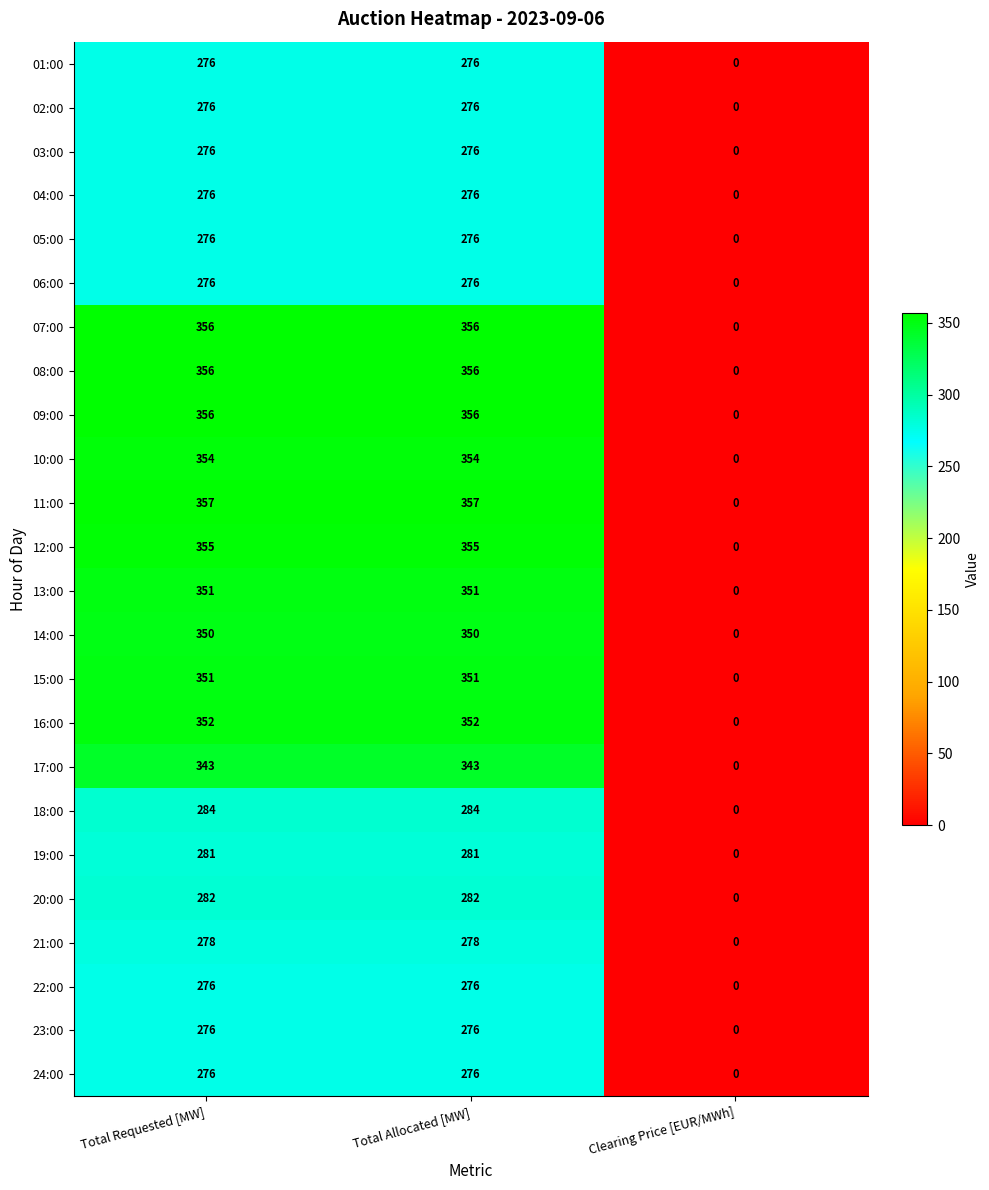

What is the total value across all series at Total Allocated [MW]?

7490